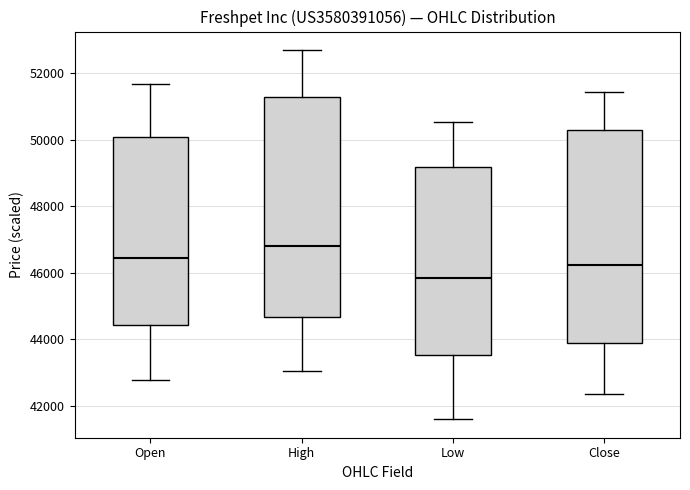

Reading left to right, read every box against the y-axis: the position of its median line, the range the box covers, and the ends of its whiskers. The values are not printed on the chart, so give them approximately, as read against the axis.

Open: median 46400, box 44400 to 50000, whiskers 42800 to 51600
High: median 46800, box 44600 to 51200, whiskers 43000 to 52600
Low: median 45800, box 43600 to 49200, whiskers 41600 to 50600
Close: median 46200, box 43800 to 50200, whiskers 42400 to 51400